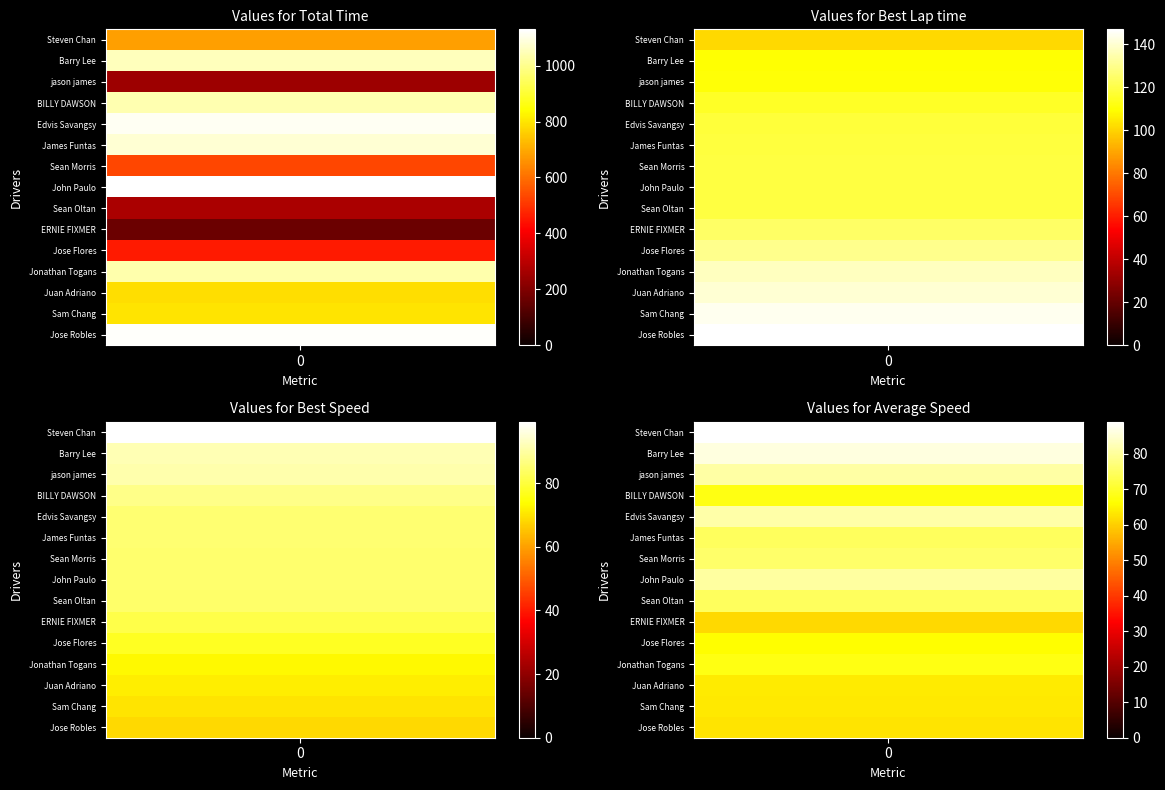

What is the minimum value for Average Speed?

61.4